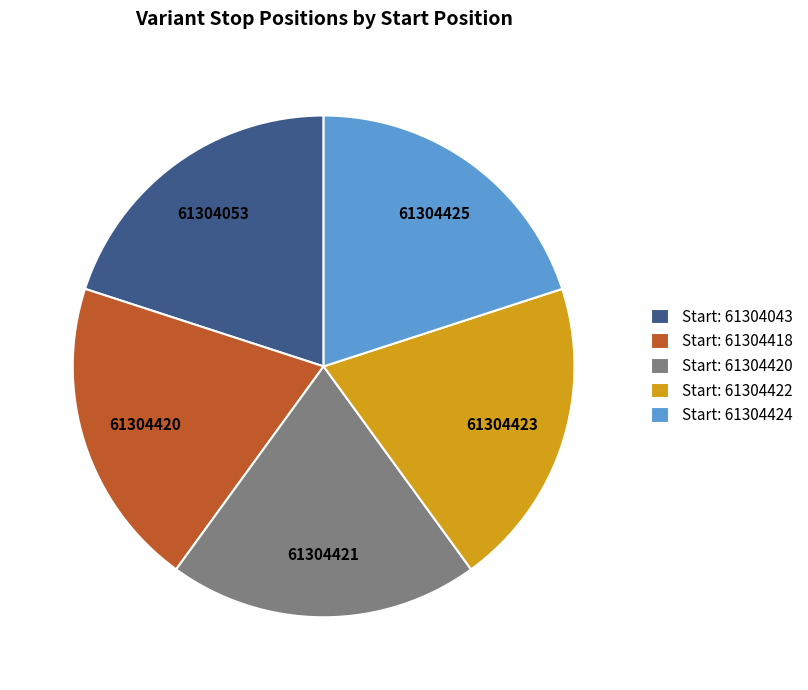

Does any single category account for the majority?

No